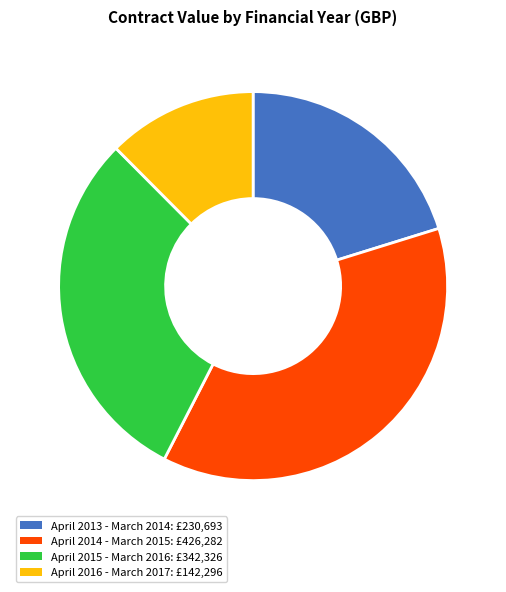

Count the number of slices in the pie.

4